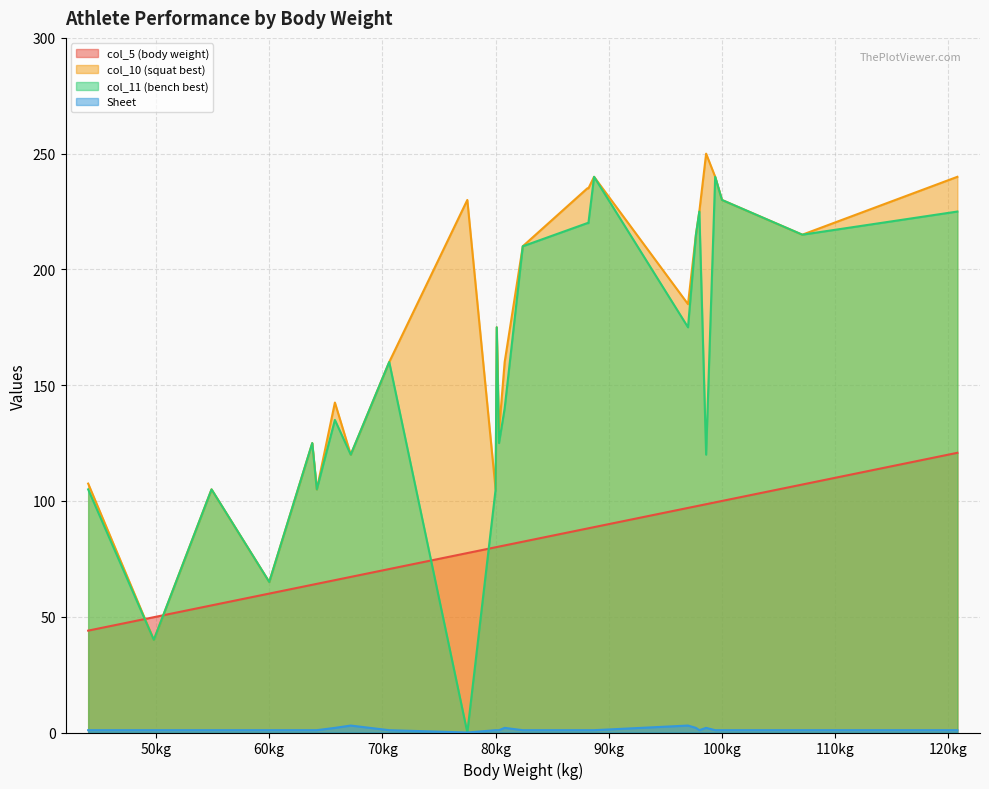

Count the number of categories in the chart.

26